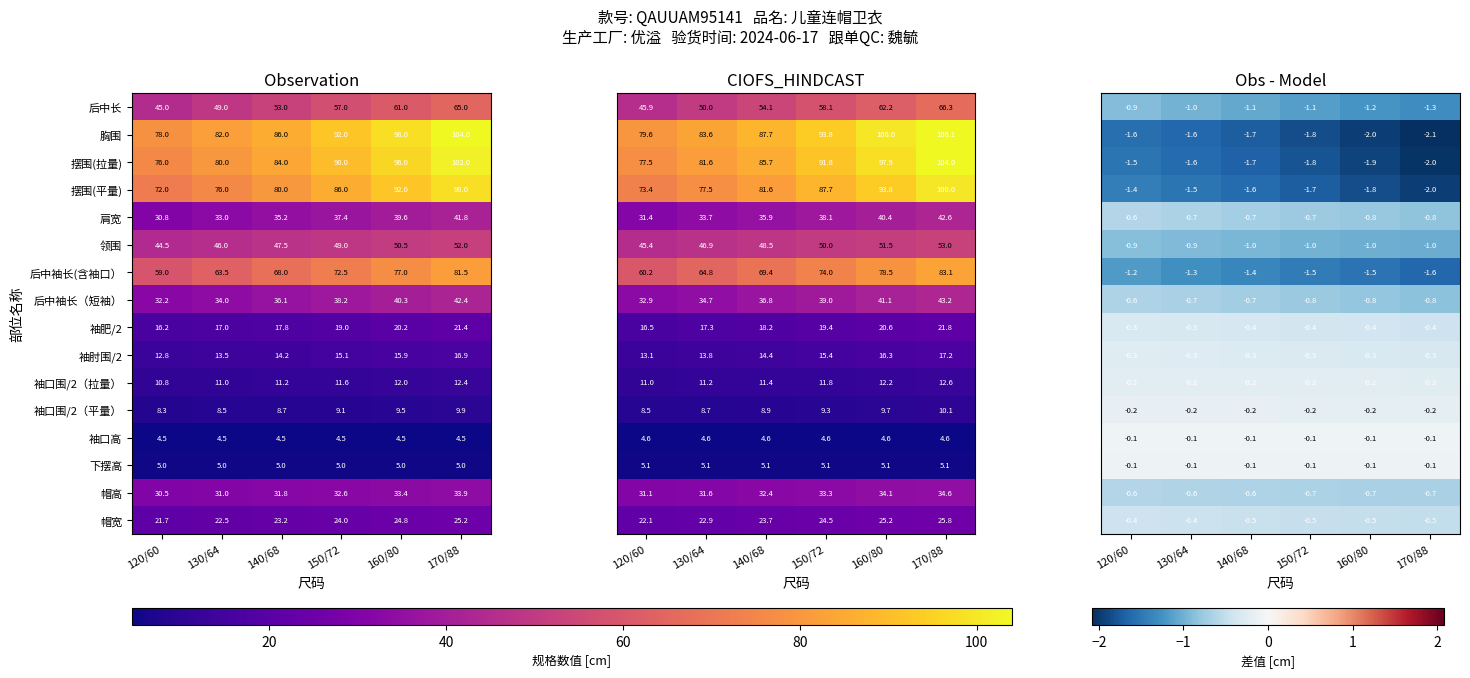

Is it true that 胸围 equals -0.9 at 140/68?

False